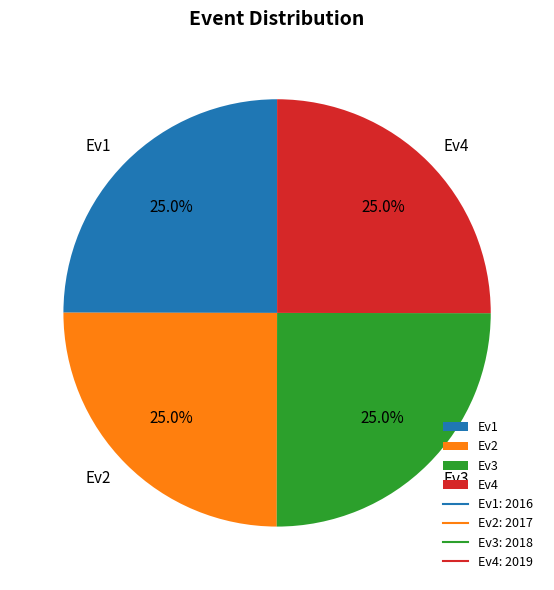

What is the ratio of the value at Ev4 to the value at Ev3?

1.0